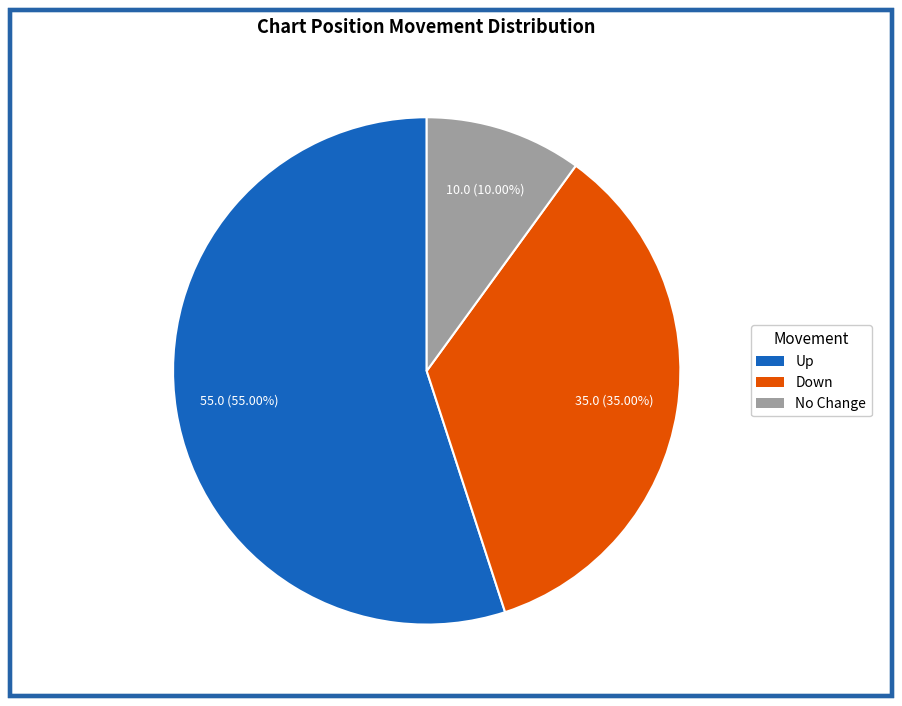

Is the sum of Up and No Change greater than half?

Yes